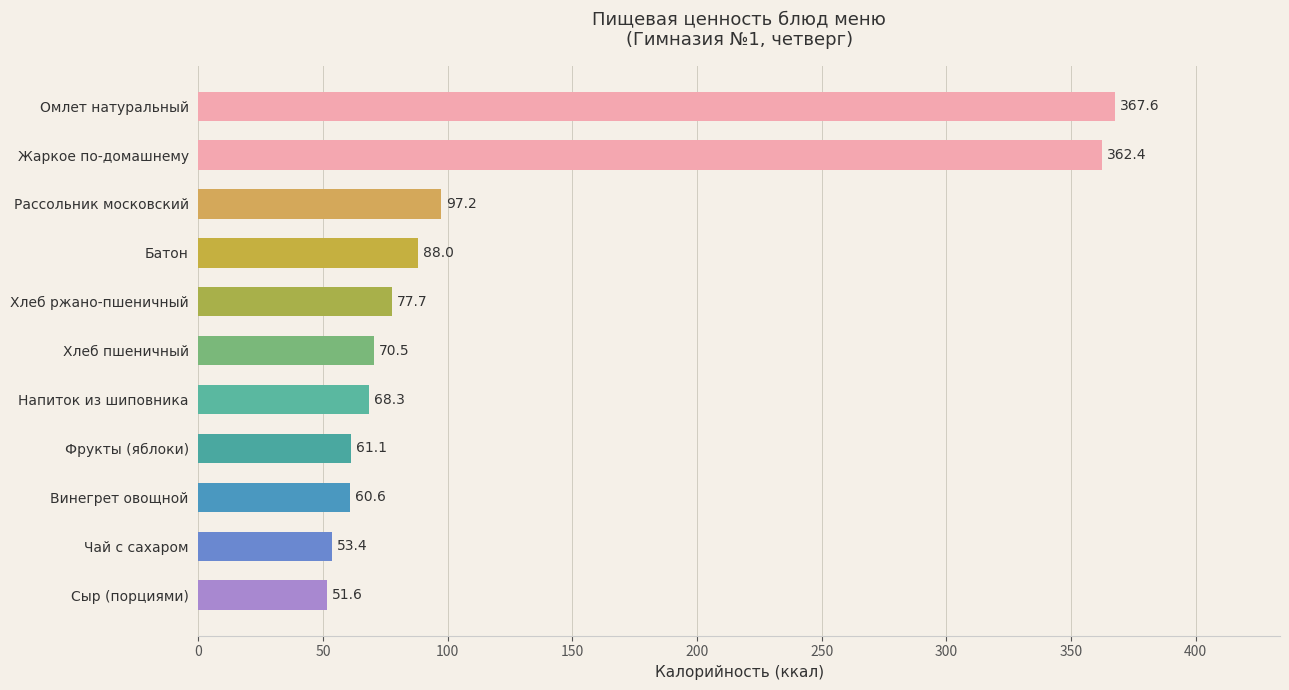

Reading top to bottom, list all the values displayed in this chart.

367.6	362.4	97.2	88.0	77.7	70.5	68.3	61.1	60.6	53.4	51.6